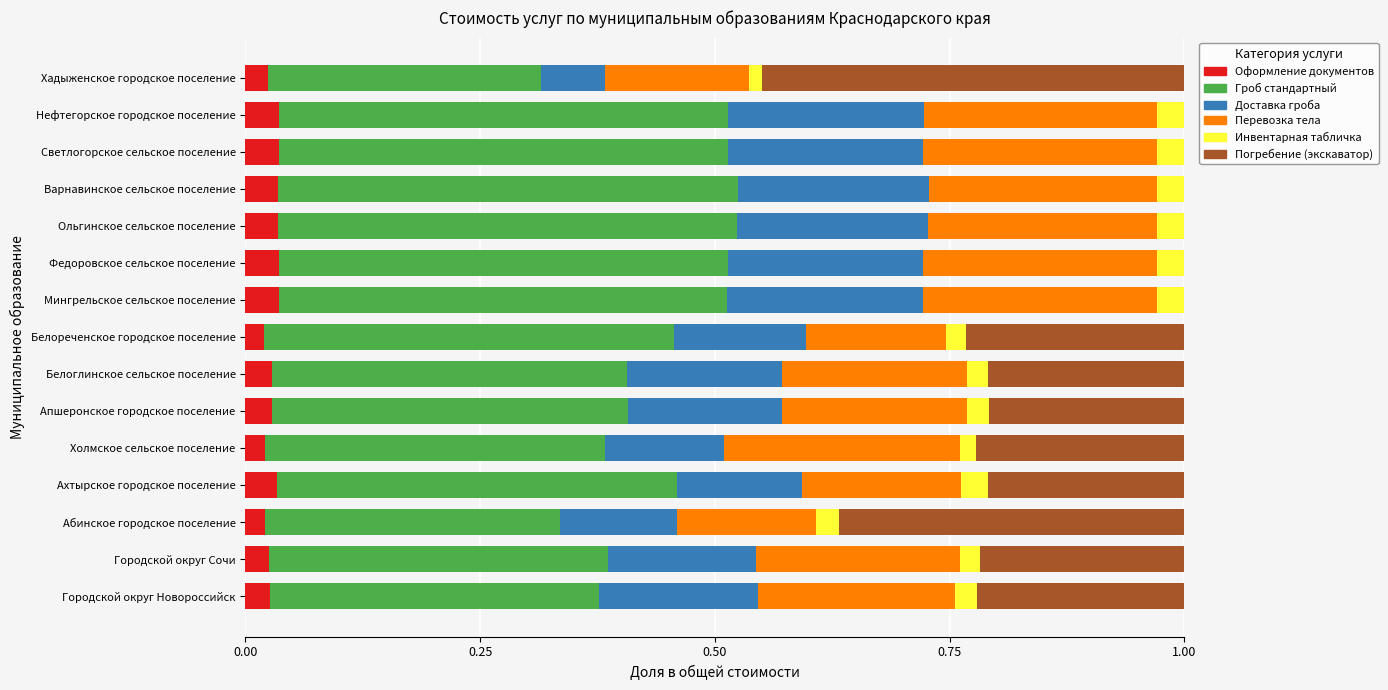

What are all the series names shown in the legend?

Оформление документов, Гроб стандартный, Доставка гроба, Перевозка тела, Инвентарная табличка, Погребение (экскаватор)